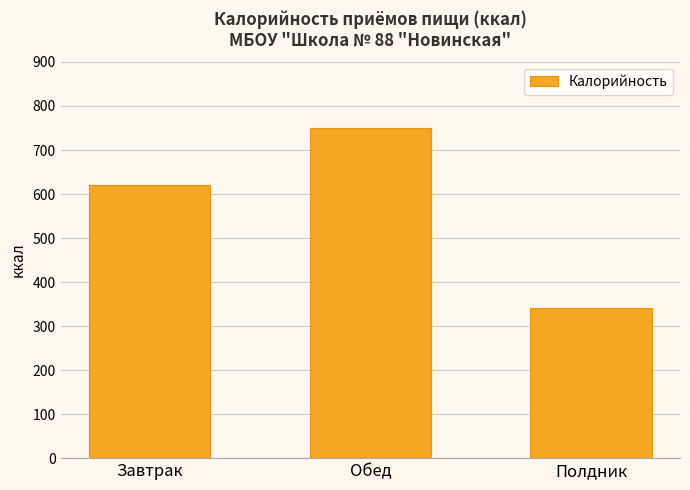

What is the label of the 1st bar from the right?

Полдник